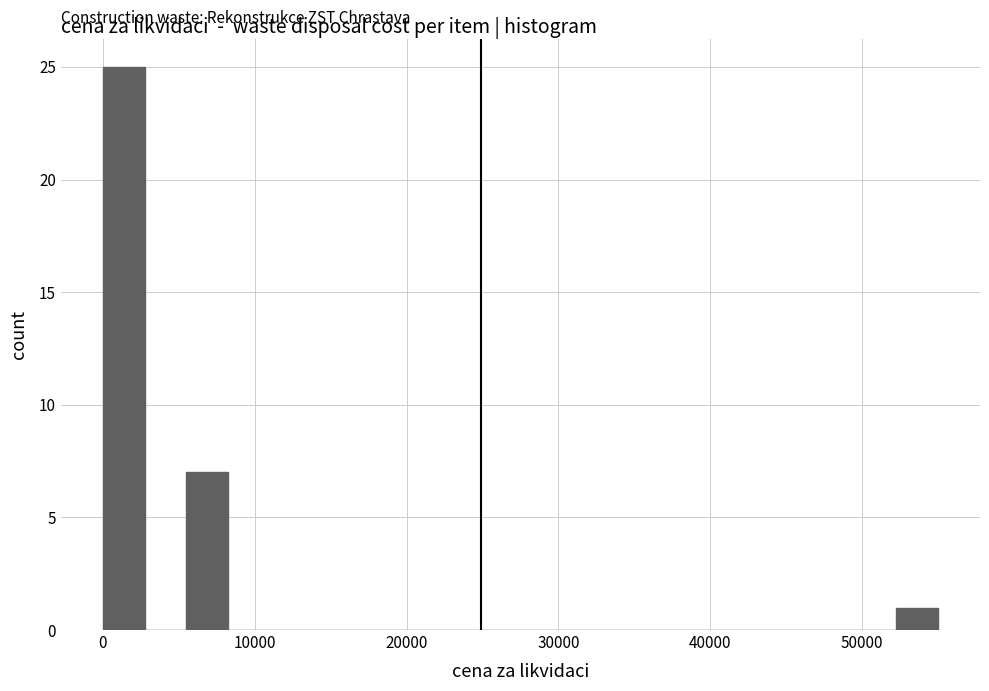

Around what value on the x-axis is the tallest bar? Give the approximate position of its centre, as read against the axis.

1000